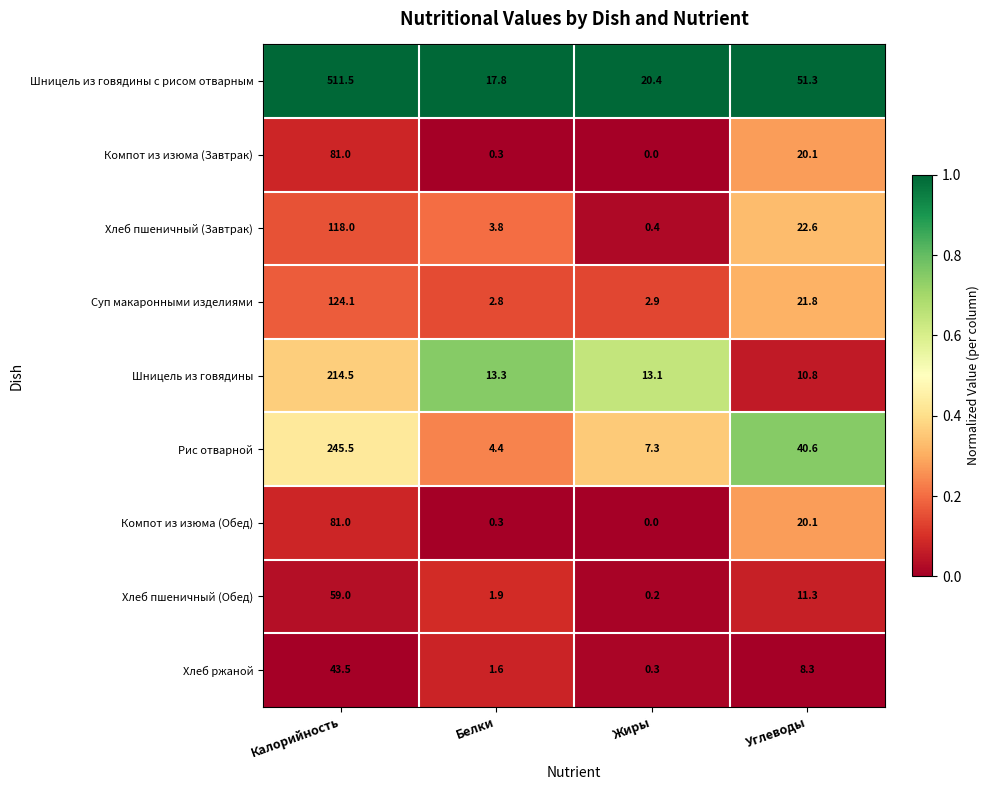

At which category is the sum across all series the highest?

Калорийность